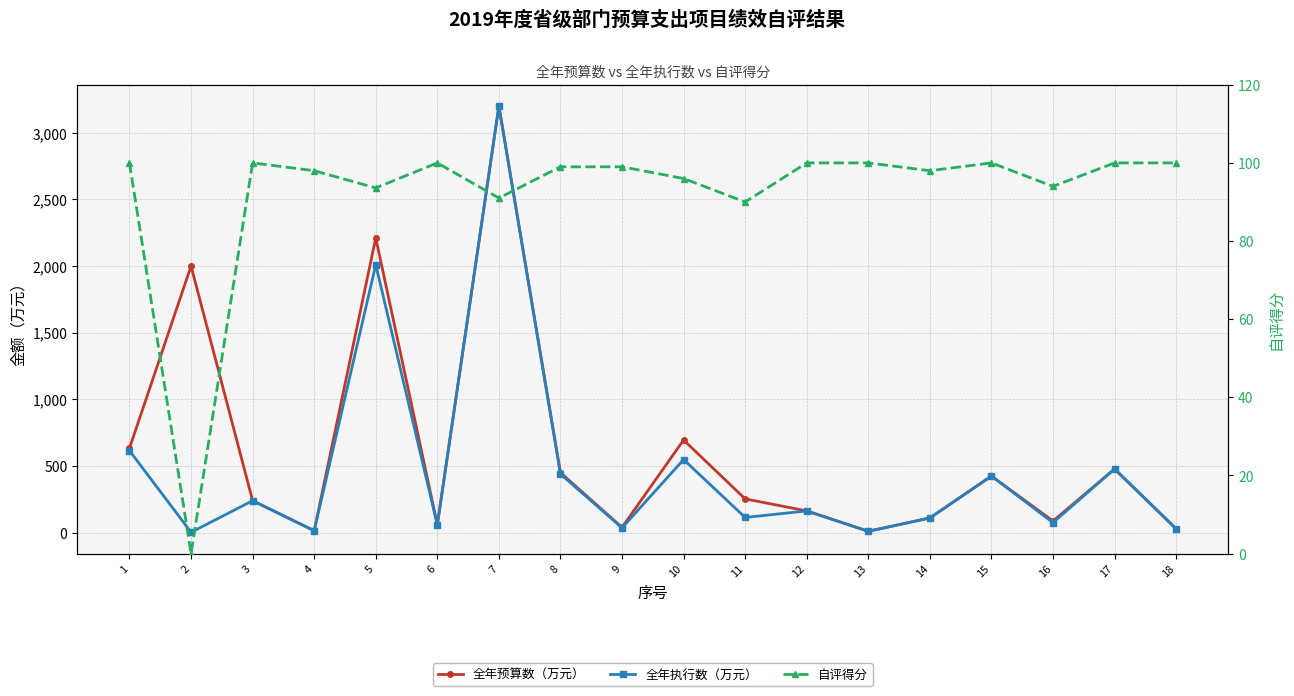

Which series has the widest spread of values?

全年执行数（万元）